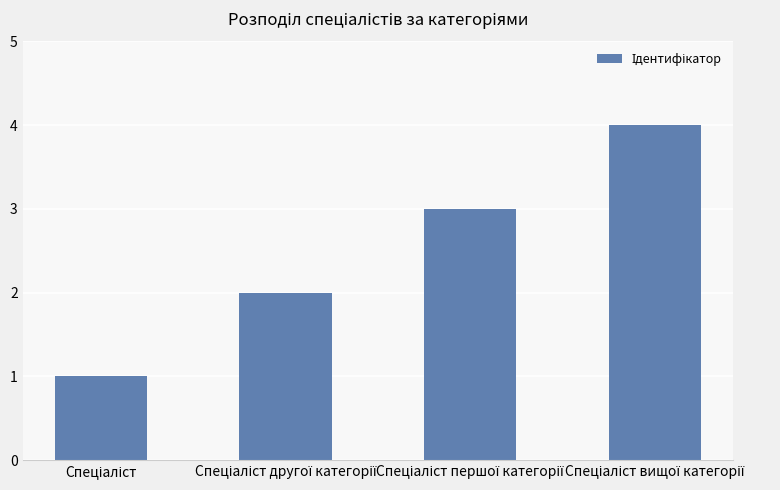

What is the difference between the maximum and minimum values?

3